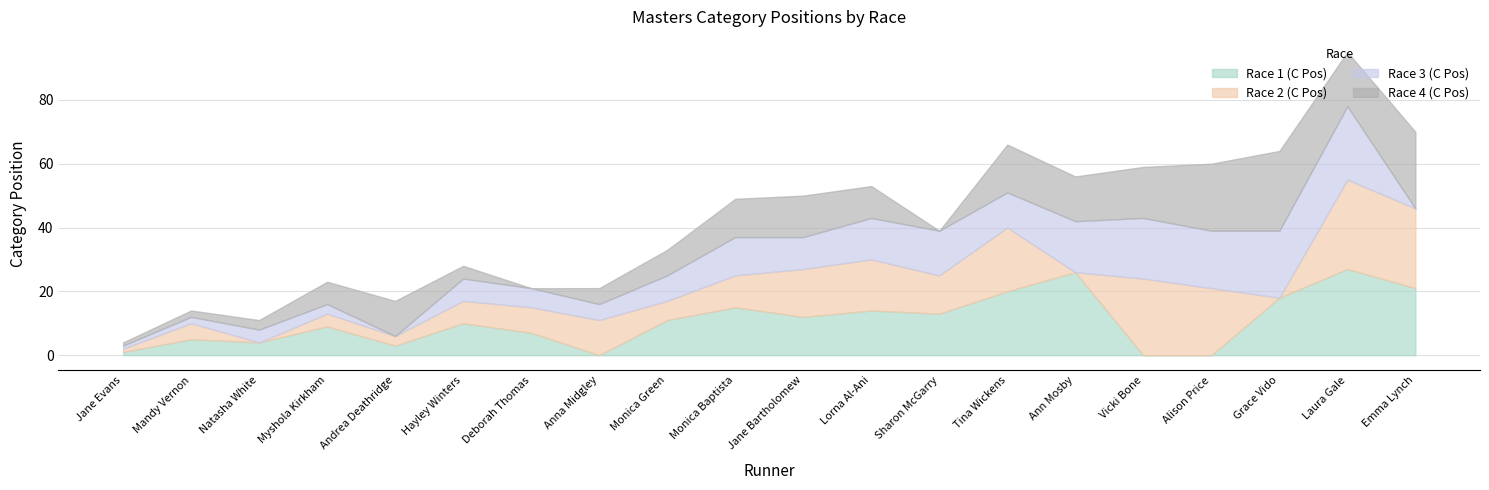

What position from the right is Andrea Deathridge?

16